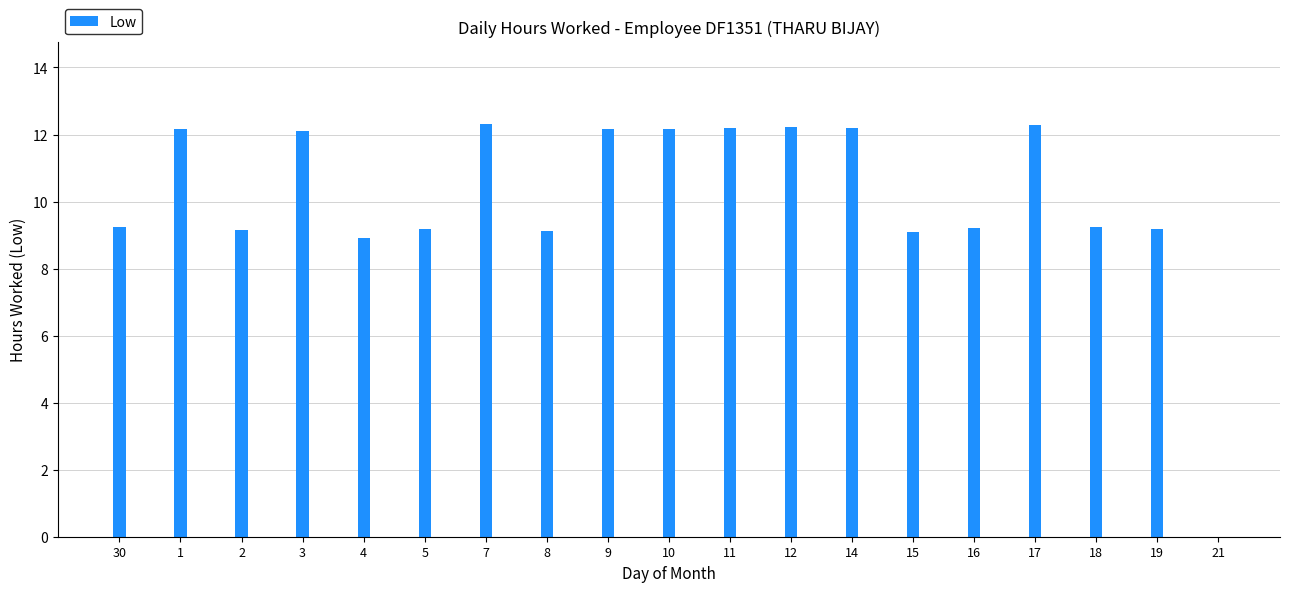

What is the average value?

10.1